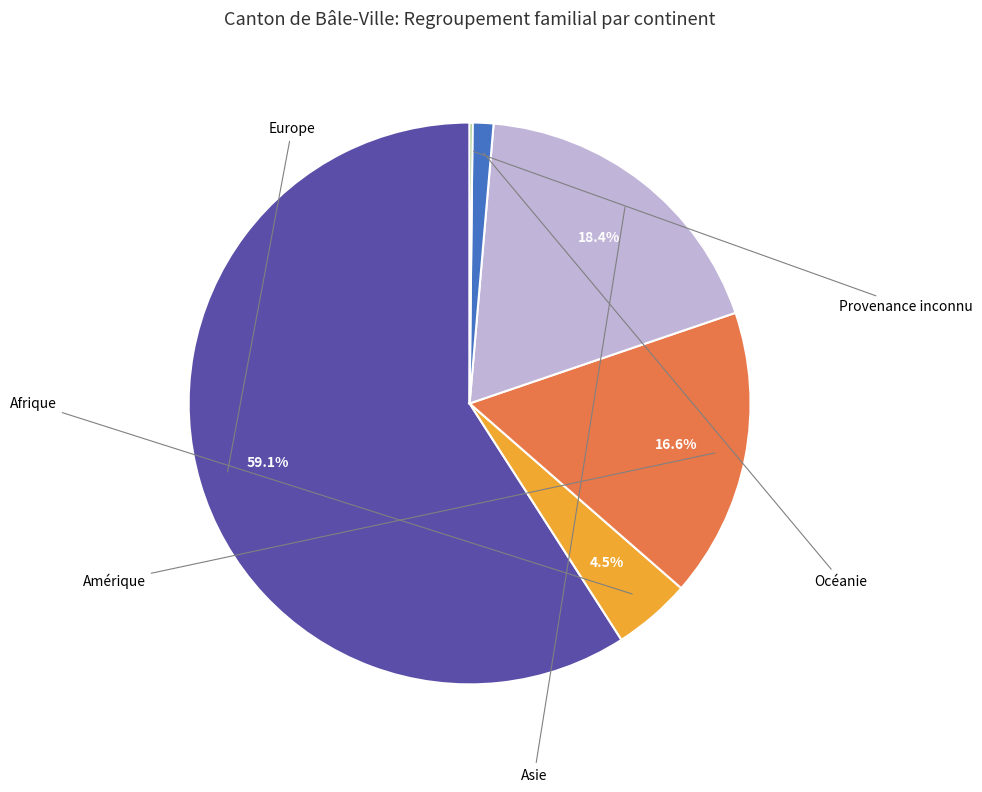

Is there any slice that represents more than half of the pie?

Yes